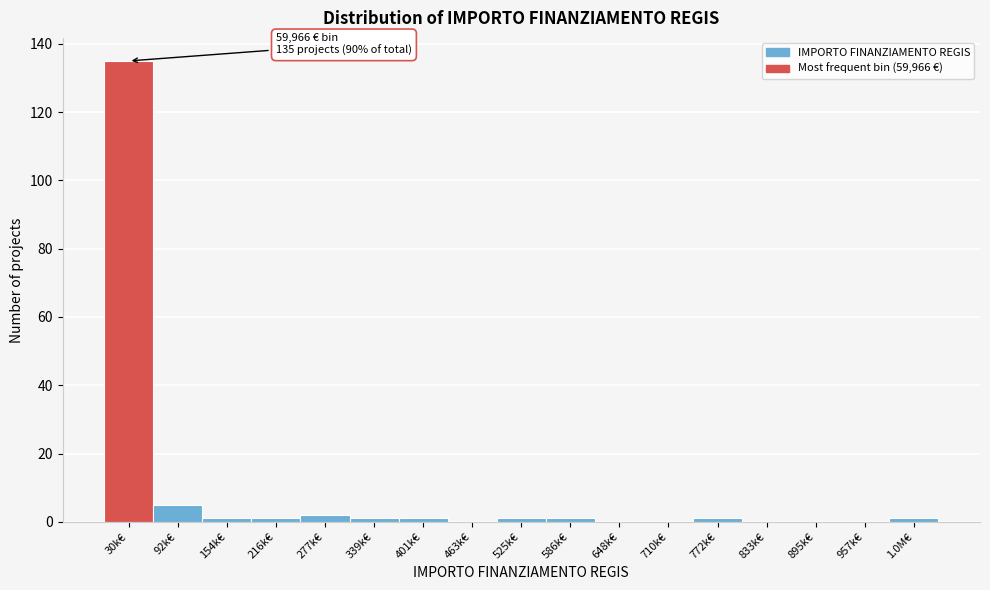

Reading left to right, list all the values displayed in this chart.

30k€=135	92k€=5	154k€=1	216k€=1	277k€=2	339k€=1	401k€=1	463k€=0	525k€=1	586k€=1	648k€=0	710k€=0	772k€=1	833k€=0	895k€=0	957k€=0	1.0M€=1